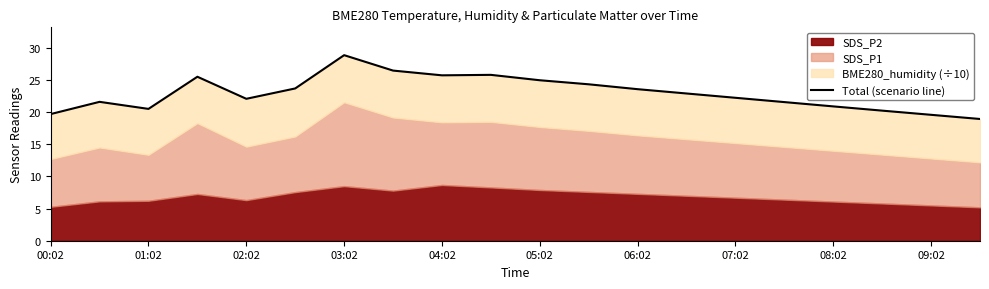

What is the change in value from 03:02 to 04:02?

-3.4